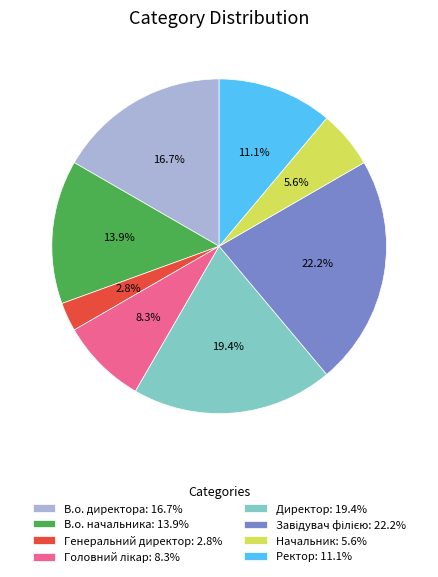

True or false: В.о. директора accounts for 17% of the total.

True